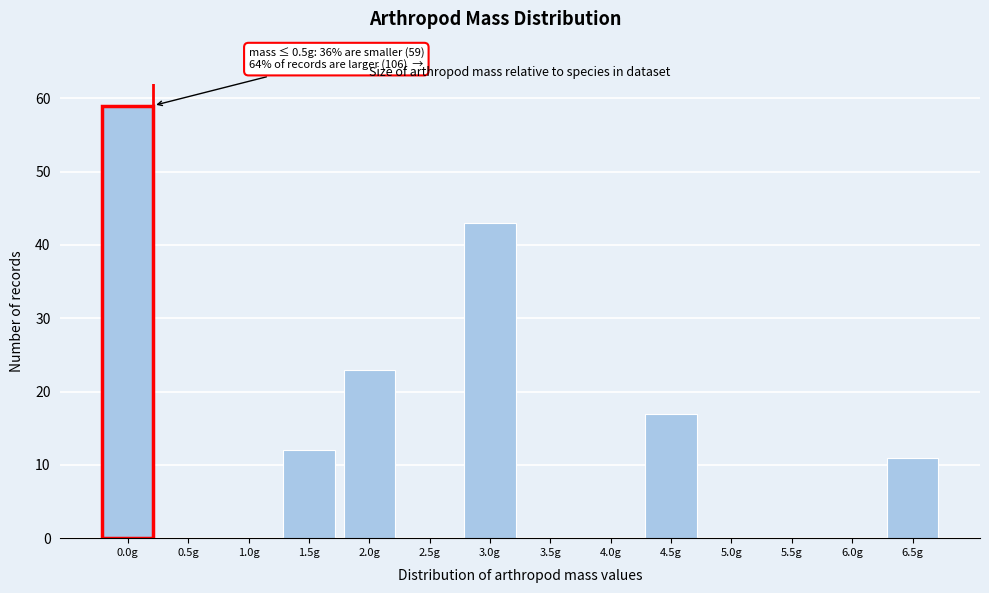

Reading left to right, list all the values displayed in this chart.

0.0g=59	0.5g=0	1.0g=0	1.5g=12	2.0g=23	2.5g=0	3.0g=43	3.5g=0	4.0g=0	4.5g=17	5.0g=0	5.5g=0	6.0g=0	6.5g=11